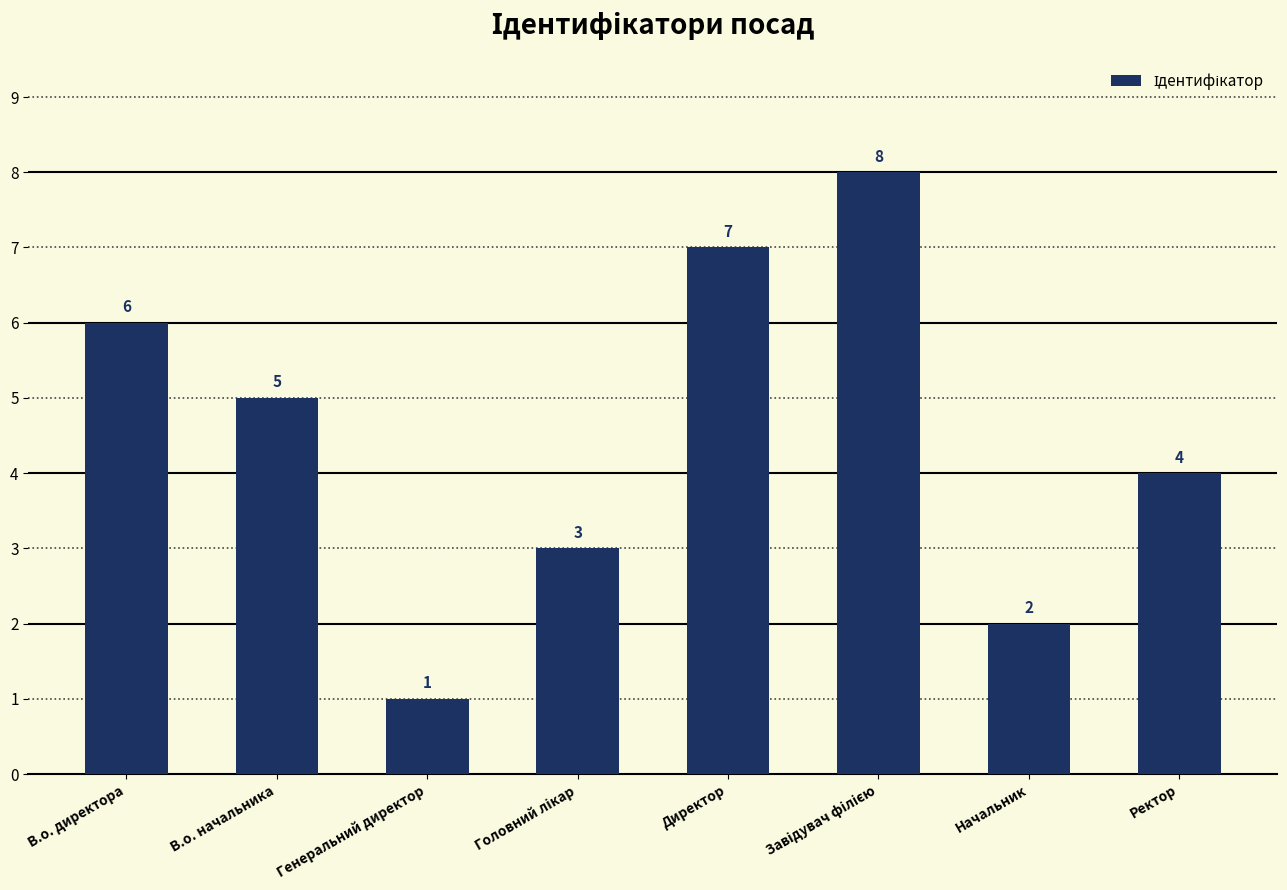

How many data points are less than 5?

4